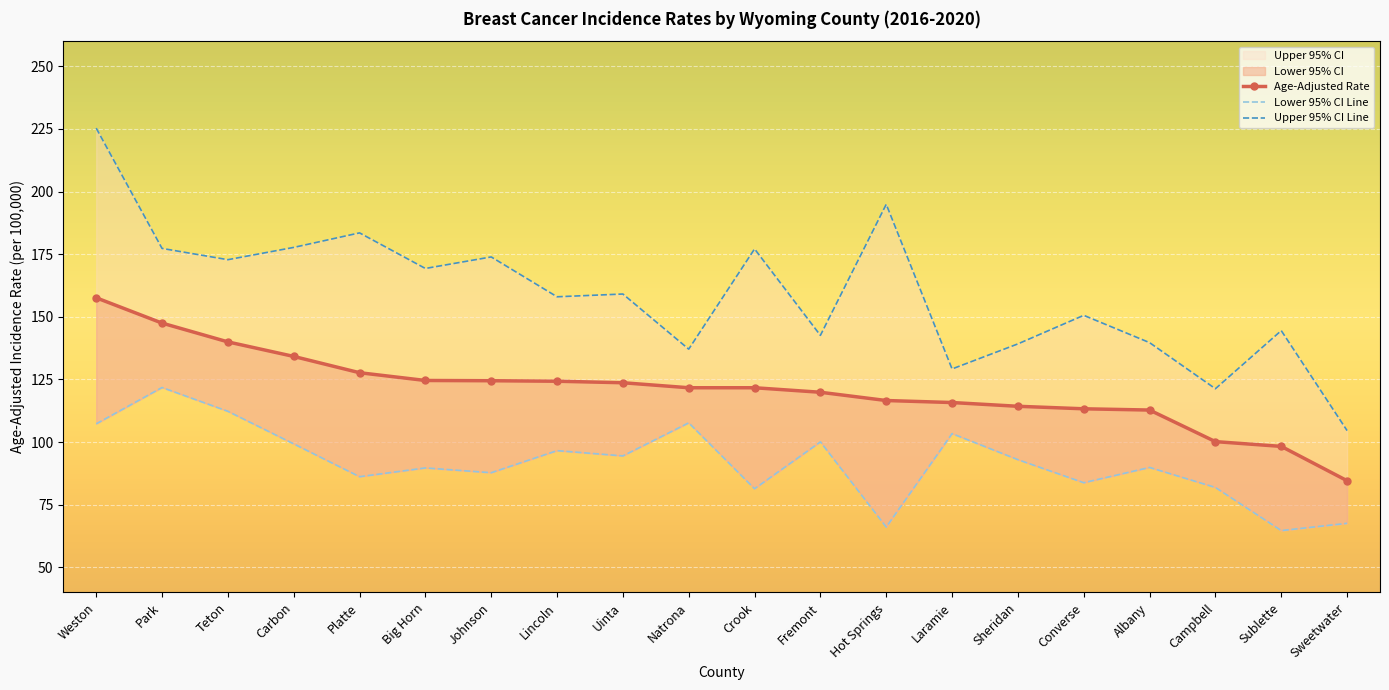

How many series are shown in this chart?

3